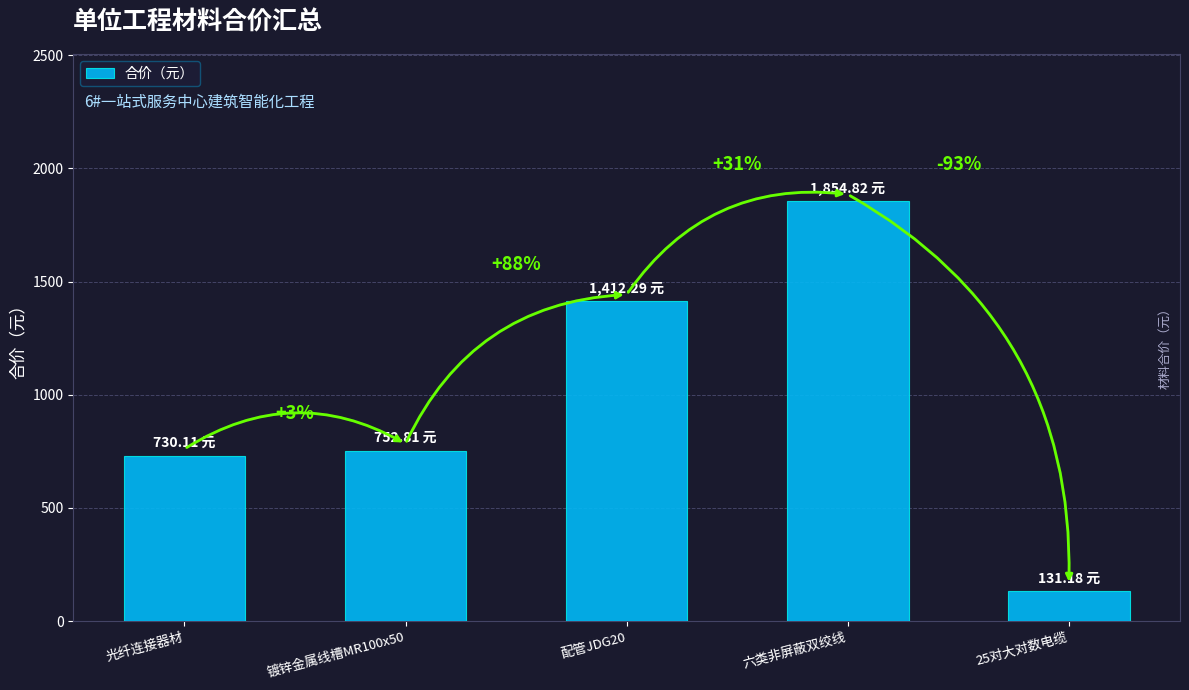

Are the bars horizontal?

No